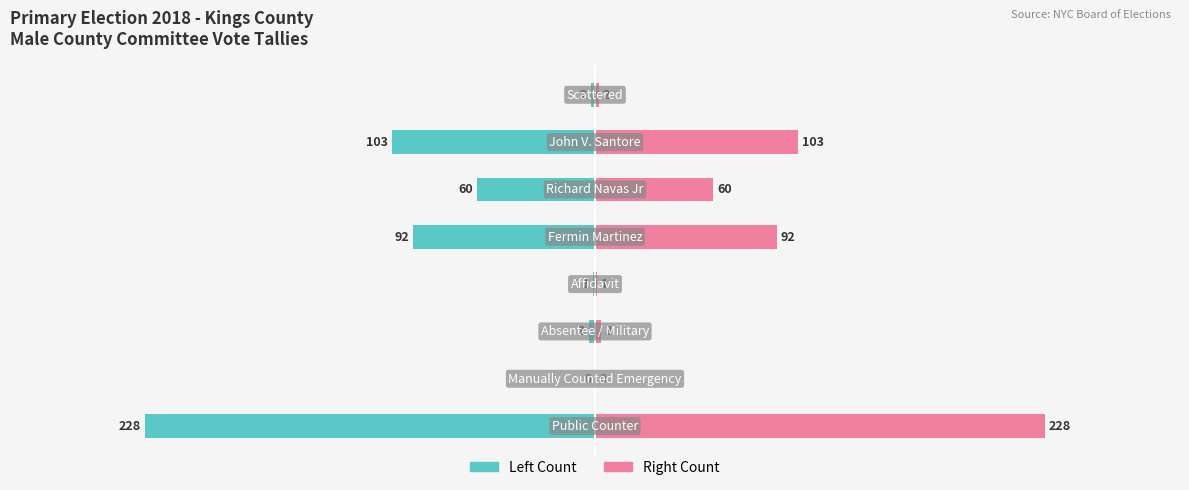

Reading left to right, extract all data points from this chart.

Tally (left): -228	0	-3	-1	-92	-60	-103	-2
Tally (right): 228	0	3	1	92	60	103	2